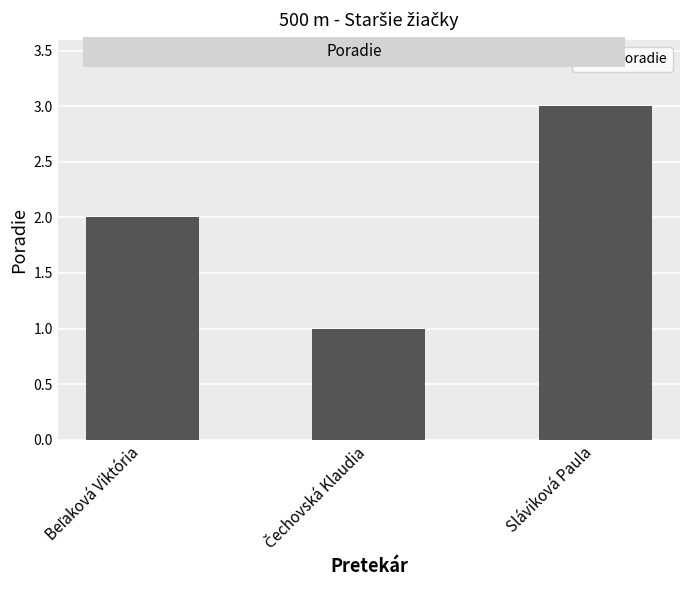

Reading left to right, extract all data points from this chart.

2	1	3